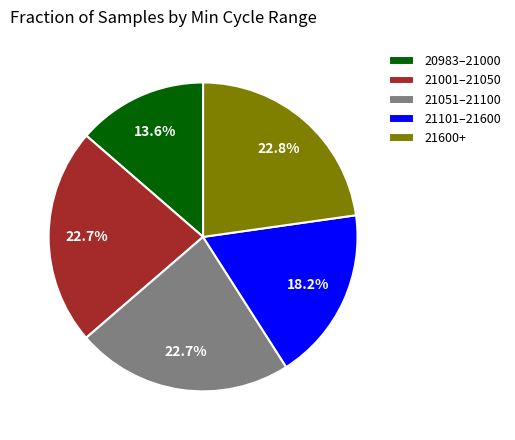

Which slice is the smallest?

20983–21000